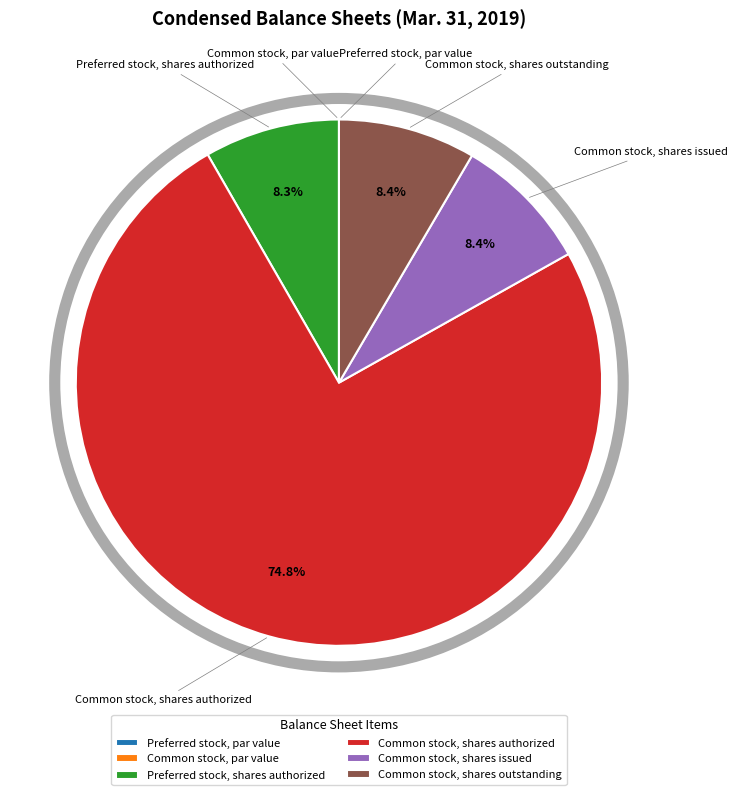

Approximately how many times larger is the value at Preferred stock, shares authorized compared to Common stock, shares outstanding?

1.0